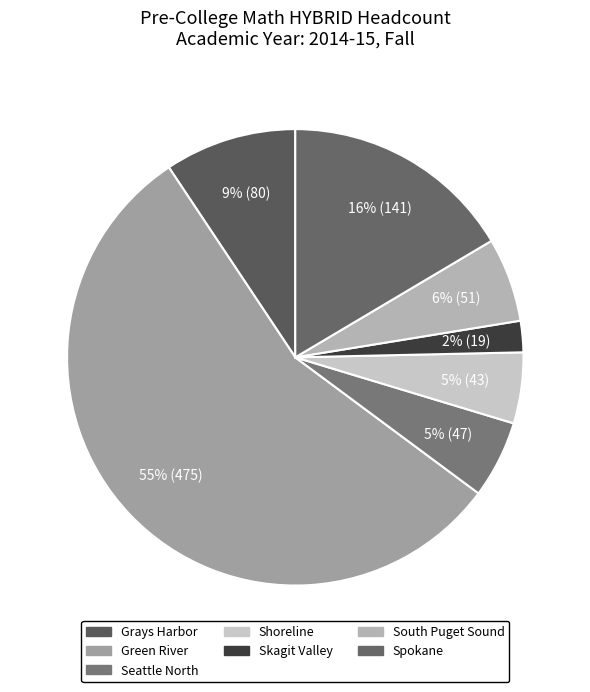

The Grays Harbor slice represents 24% of the pie. True or false?

False